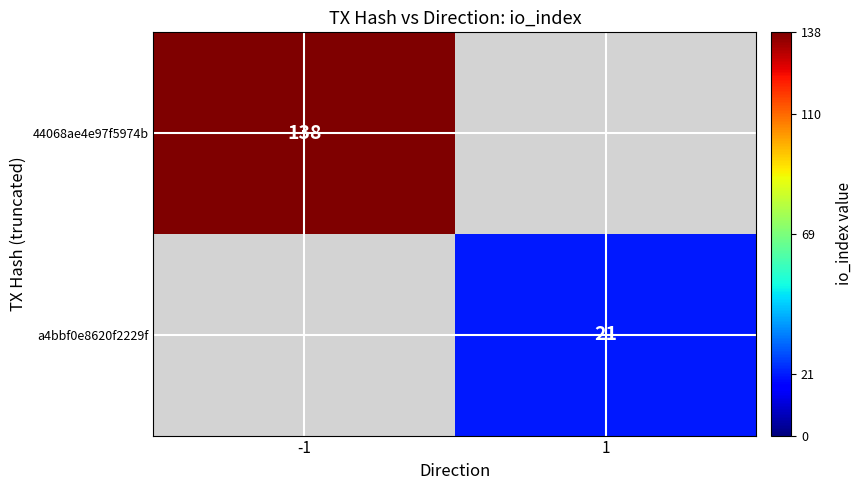

The value of 44068ae4e97f5974b at -1 is 138. True or false?

True